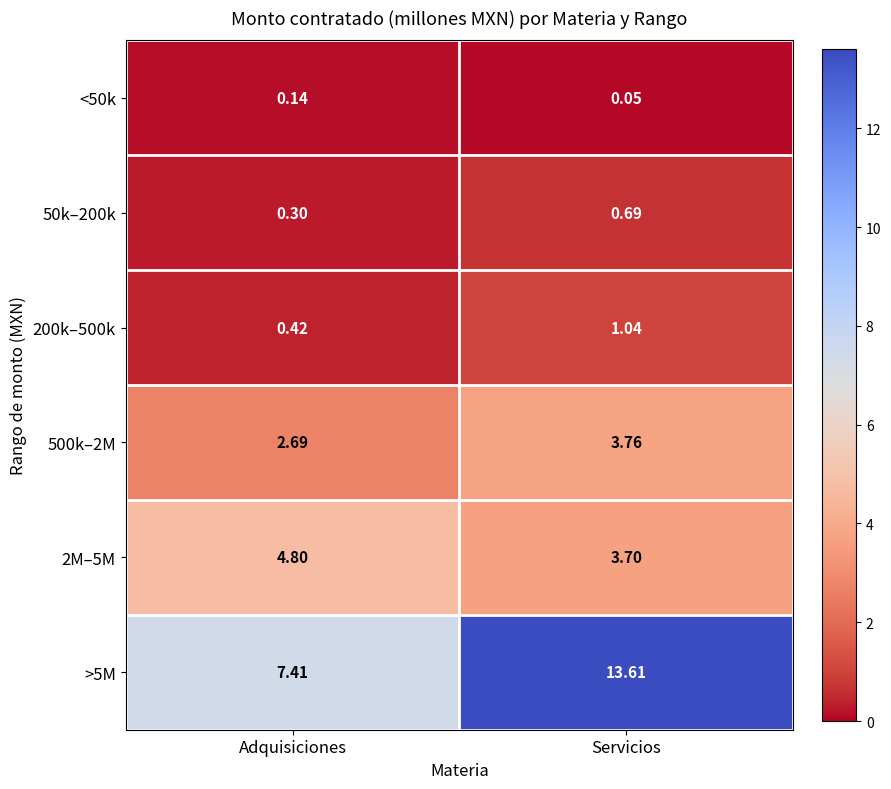

Which series changed the most between Adquisiciones and Servicios?

>5M